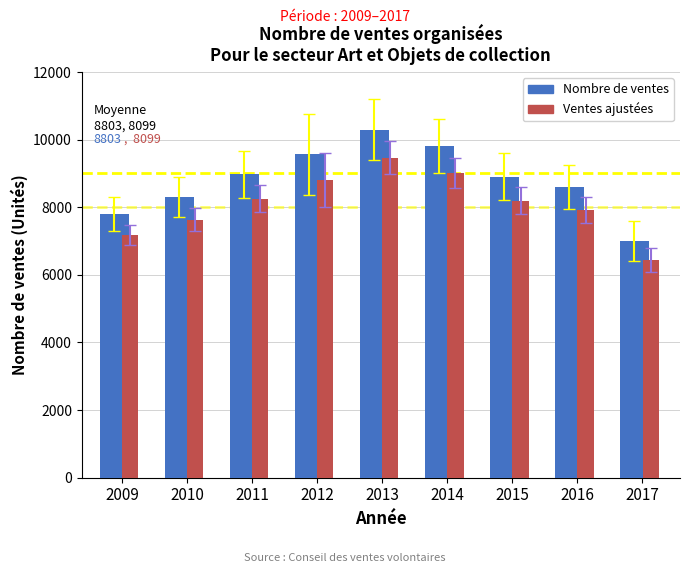

How many groups of bars are there?

9